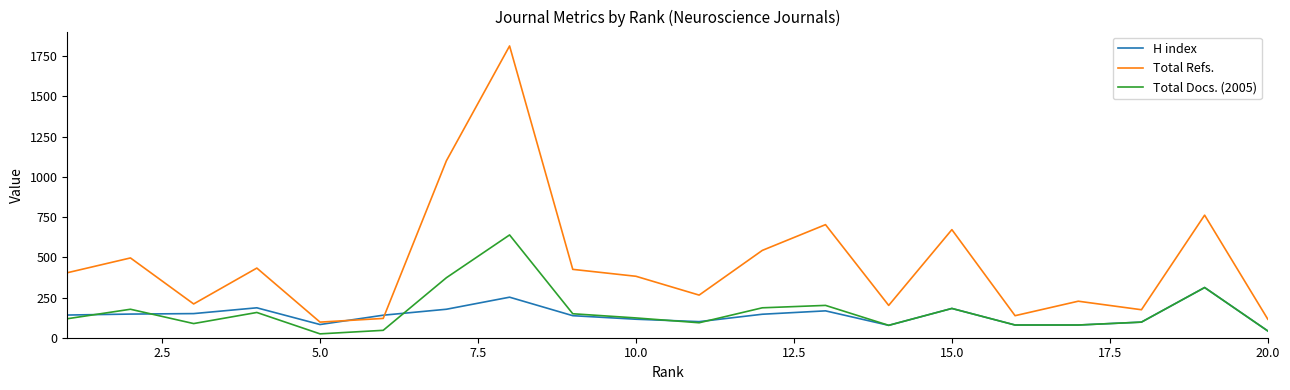

Which series has the widest spread of values?

Total Refs.